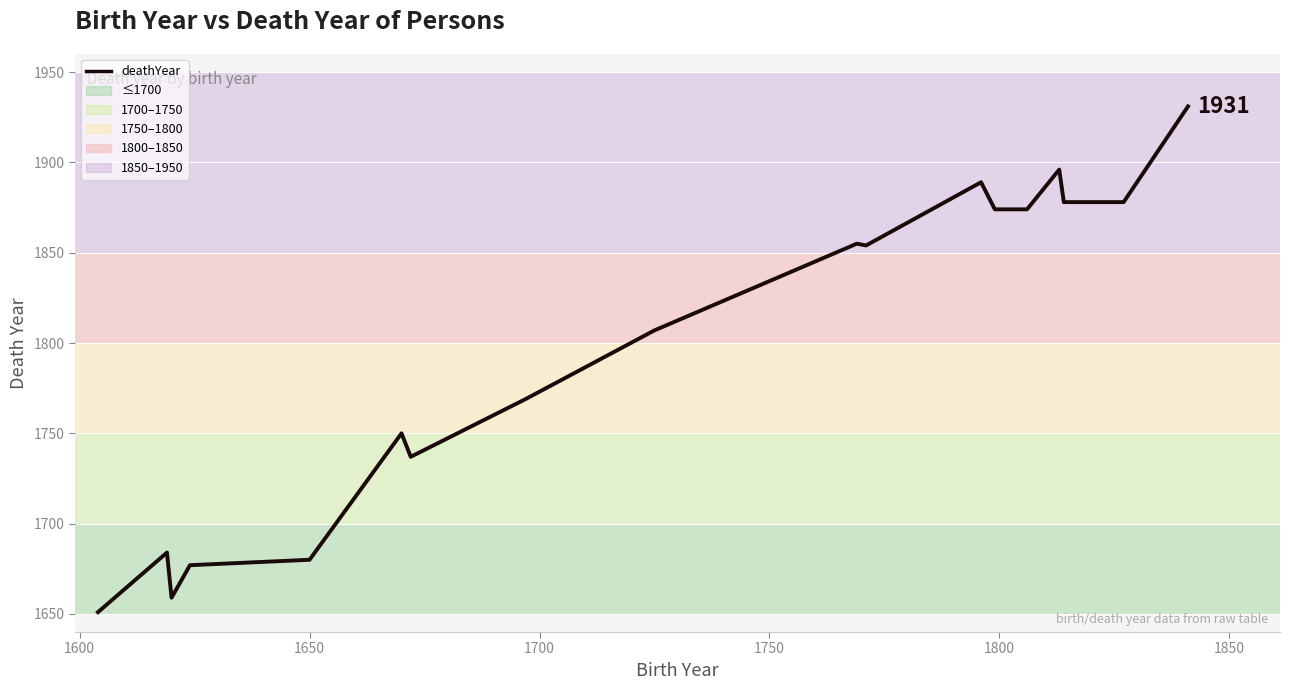

What is the greatest value displayed?

1931